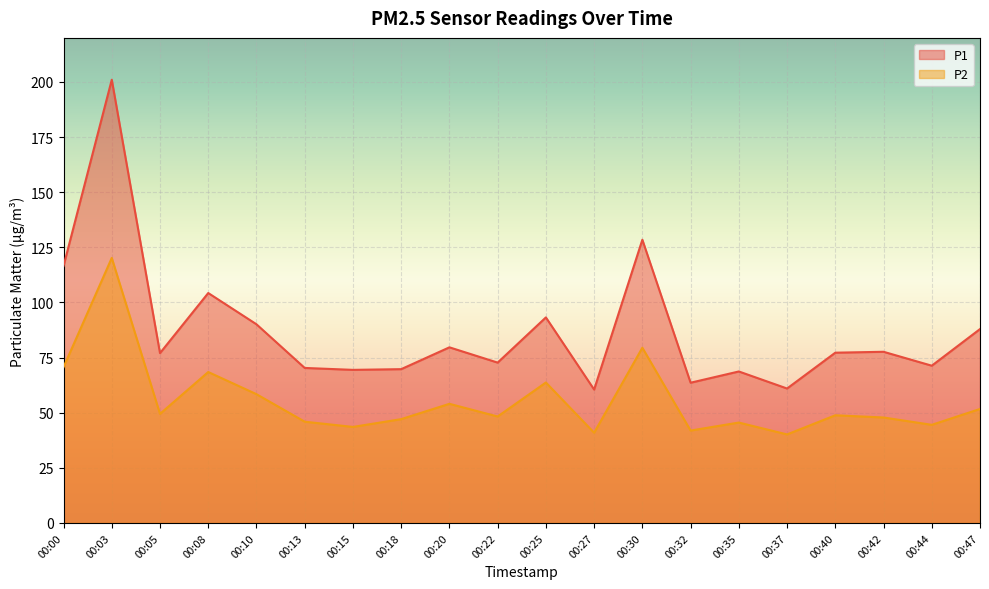

Reading right to left, extract all data points from this chart.

P1: 00:47=87.9	00:44=71.3	00:42=77.6	00:40=77.2	00:37=61.0	00:35=68.7	00:32=63.6	00:30=128.4	00:27=60.5	00:25=93.2	00:22=72.7	00:20=79.7	00:18=69.8	00:15=69.4	00:13=70.3	00:10=90.1	00:08=104.3	00:05=77.0	00:03=201.0	00:00=116.5
P2: 00:47=51.7	00:44=44.5	00:42=47.8	00:40=48.8	00:37=40.1	00:35=45.5	00:32=41.9	00:30=79.5	00:27=40.9	00:25=63.7	00:22=48.3	00:20=54.0	00:18=47.1	00:15=43.5	00:13=45.9	00:10=58.4	00:08=68.5	00:05=49.5	00:03=120.2	00:00=70.7